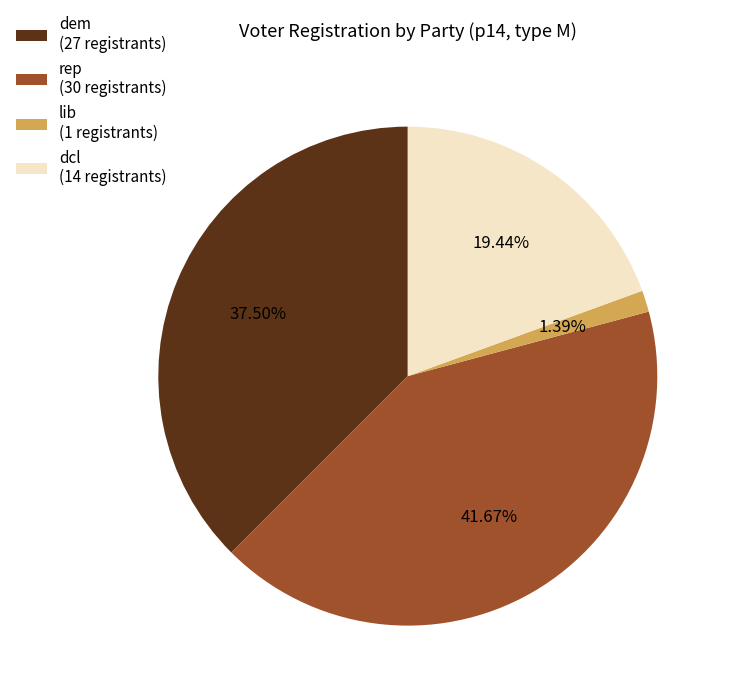

To the nearest percent, what is the difference between the largest and smallest slice percentages?

40%